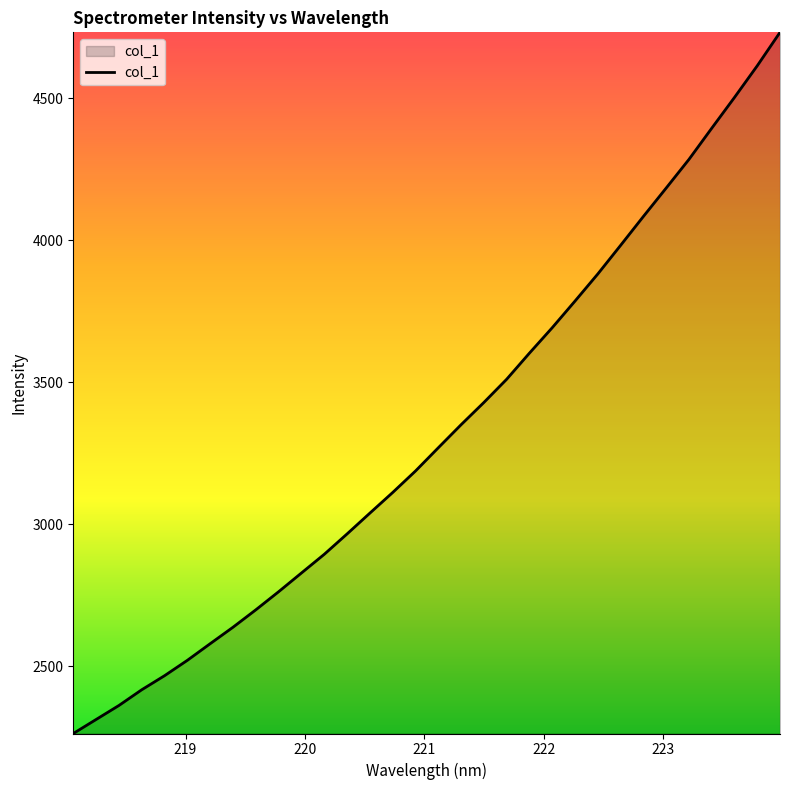

What is the greatest value displayed?

4731.9